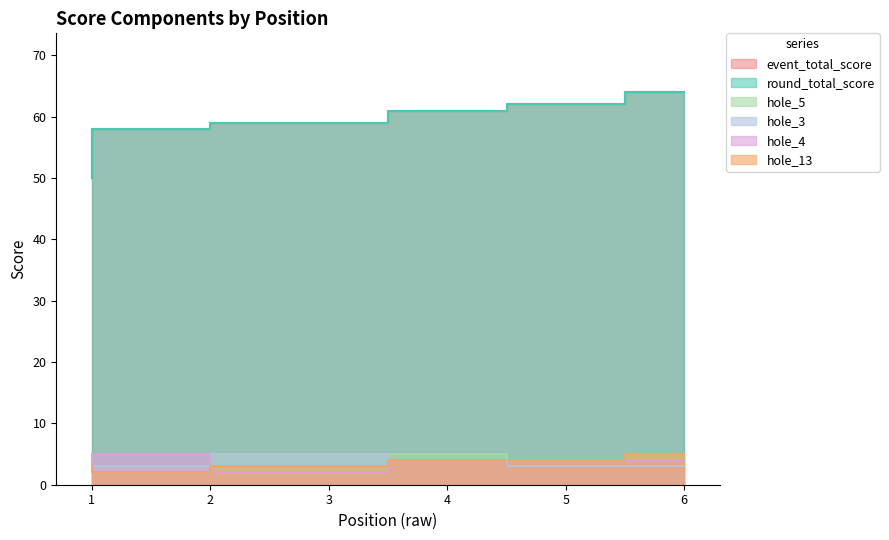

Between 6 and 4, which is larger?

6